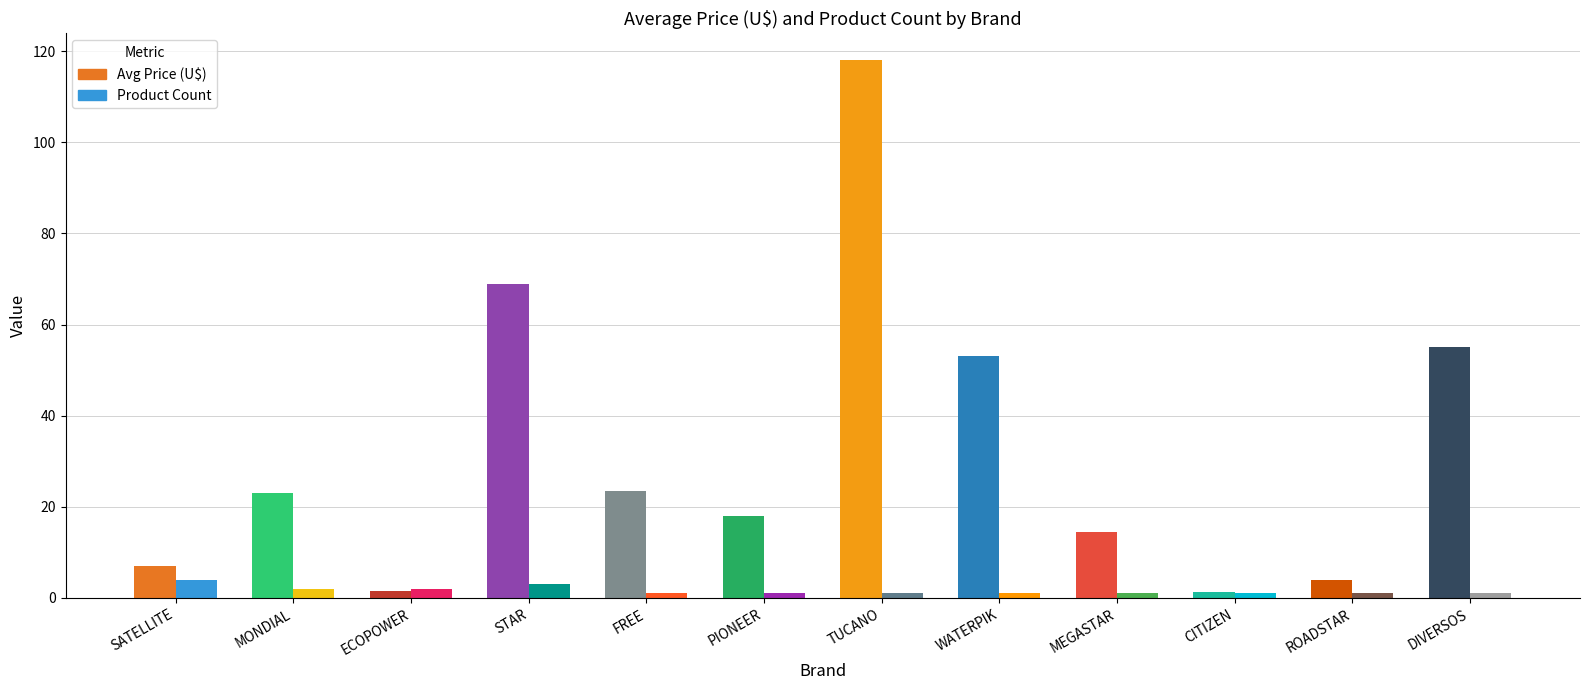

At MEGASTAR, list the series in order from largest to smallest.

Avg Price (U$), Product Count